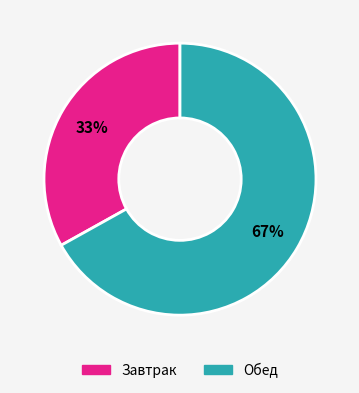

Combined, do Обед and Завтрак account for over 50%?

Yes